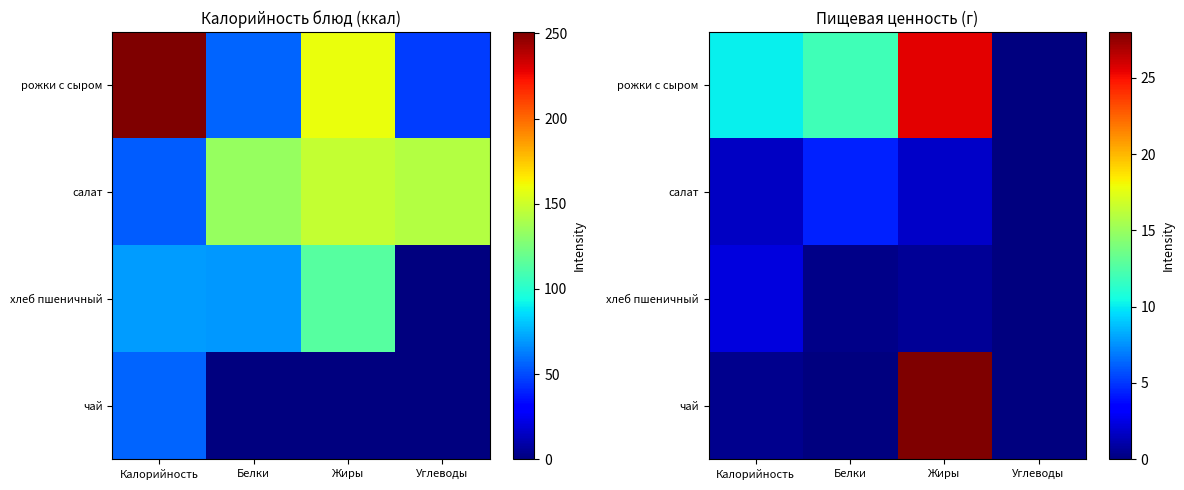

True or false: рожки с сыром has a value of 7.1 at Белки.

False